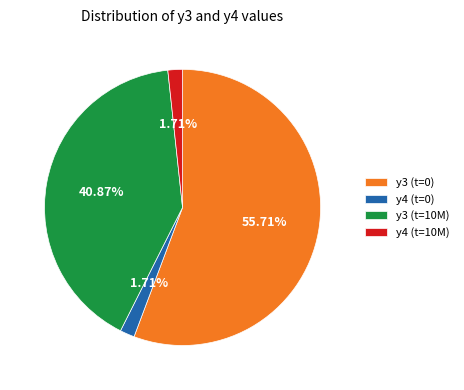

Count the number of slices in the pie.

4